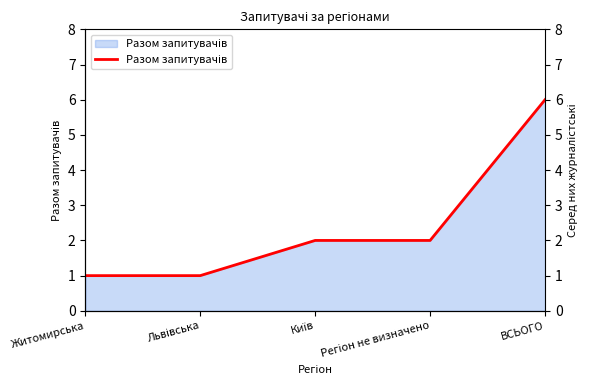

What is the smallest value displayed?

1